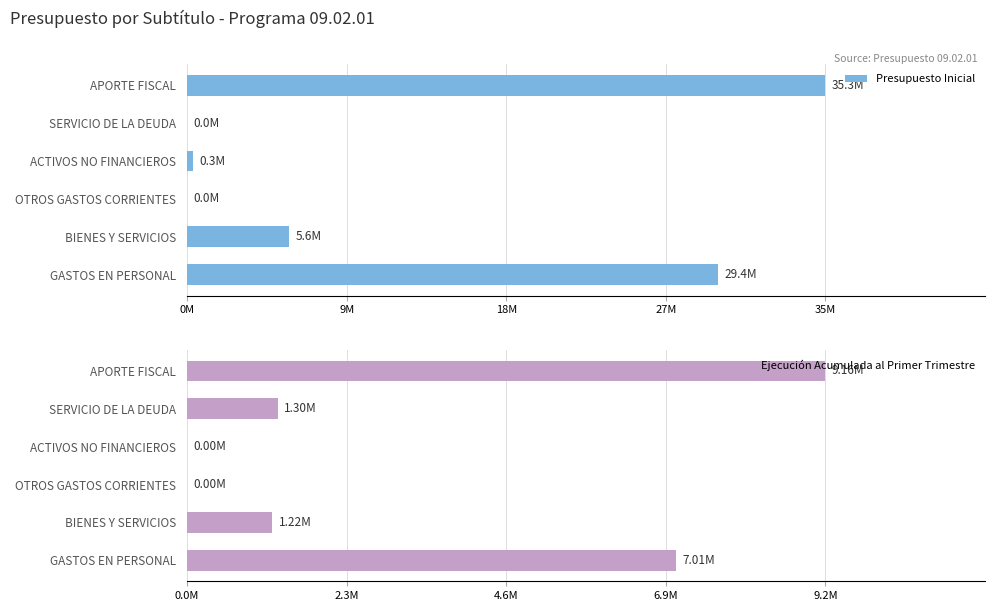

The value of Ejecución Acumulada al Primer Trimestre at APORTE FISCAL is 15088300. True or false?

False